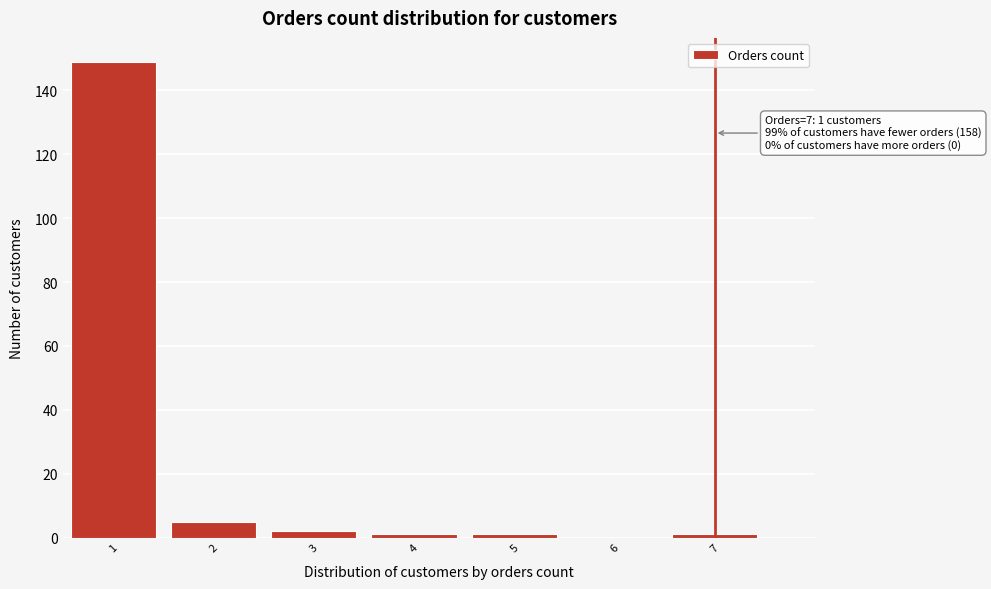

Over which range of the x-axis is the bar tallest?

0.5 to 1.5